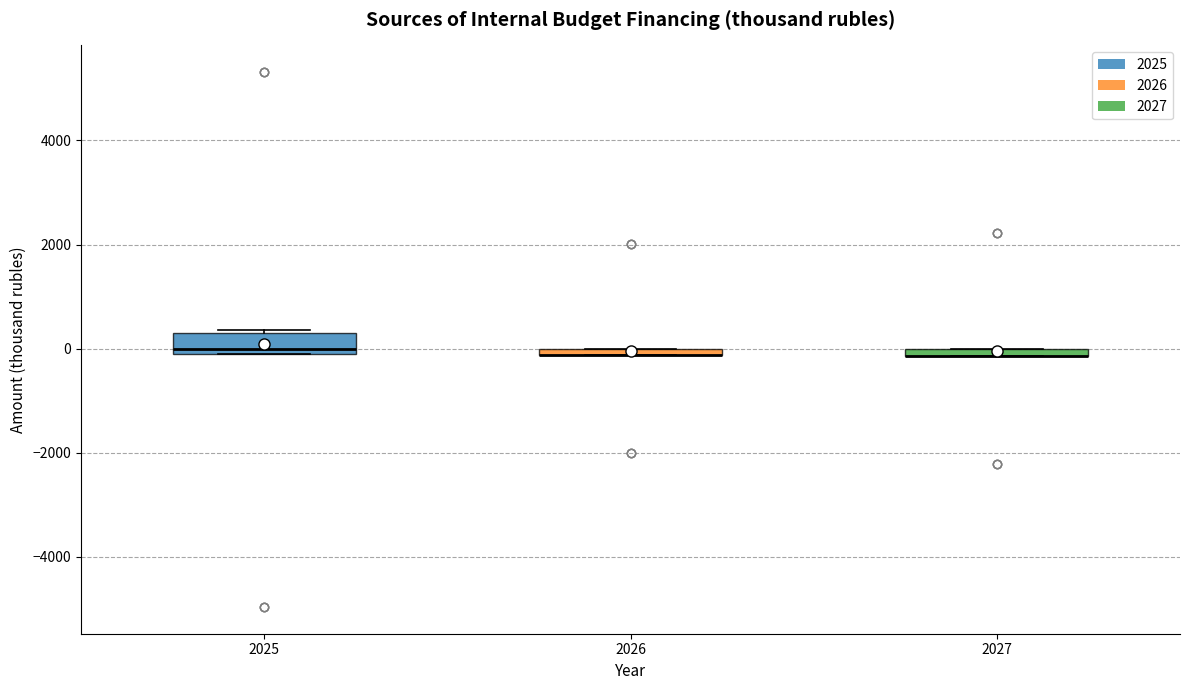

Where is the upper edge of the box at x = 2026 on the y-axis? The values are not printed on the chart, so give them approximately, as read against the axis.

0